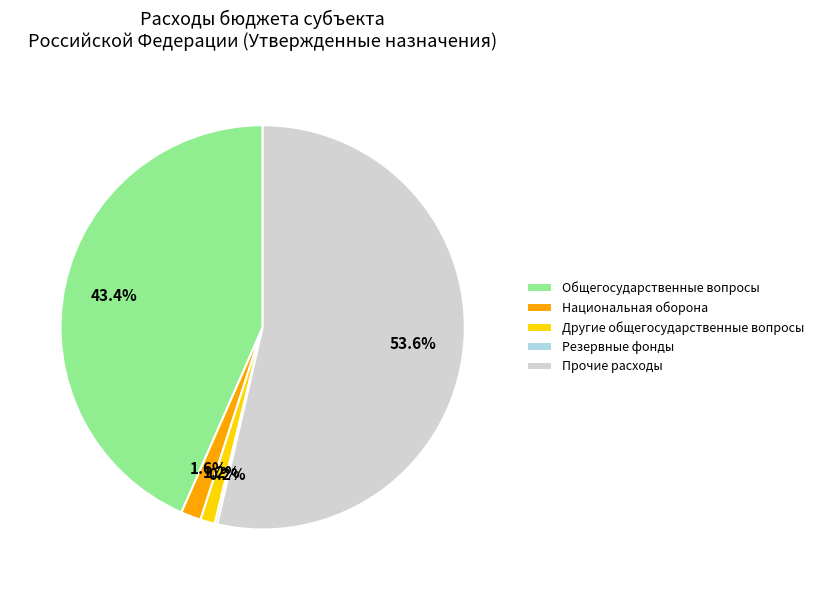

To the nearest percent, what is the difference between the Общегосударственные вопросы and Национальная оборона slice percentages?

42%